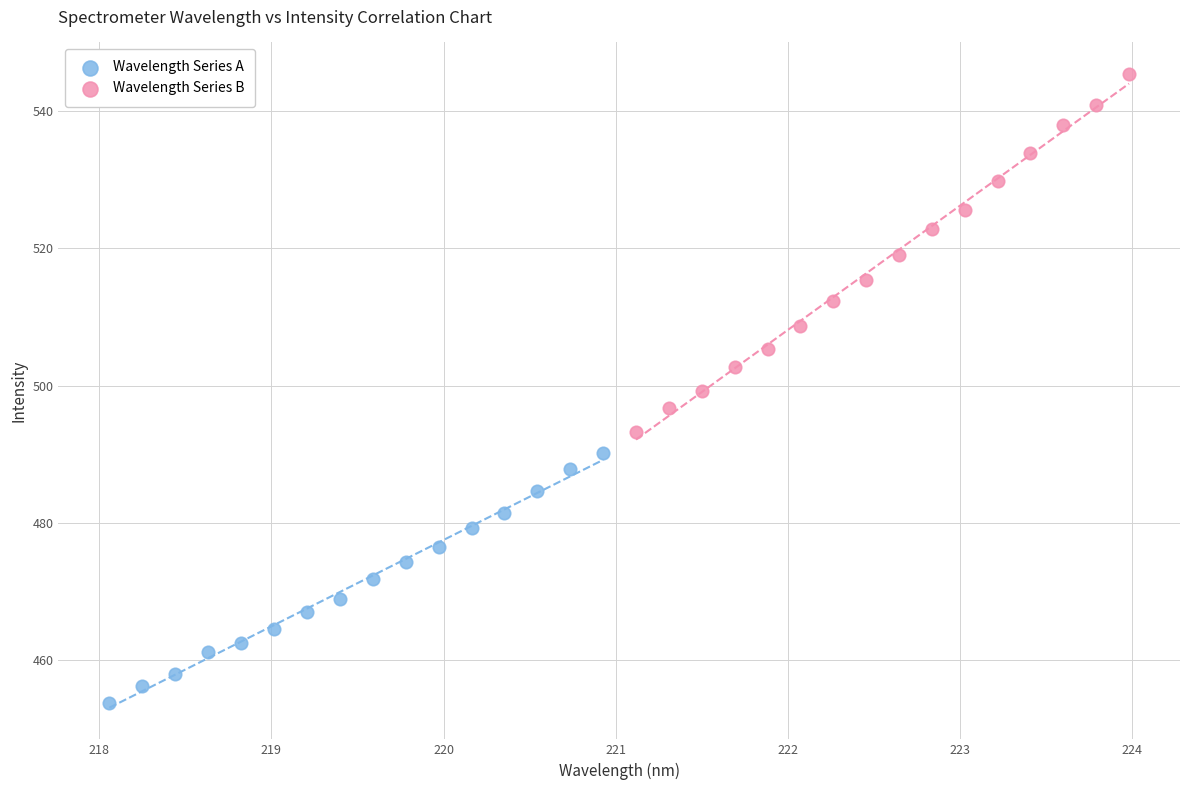

Which series has the widest spread of Y values?

Wavelength Series B